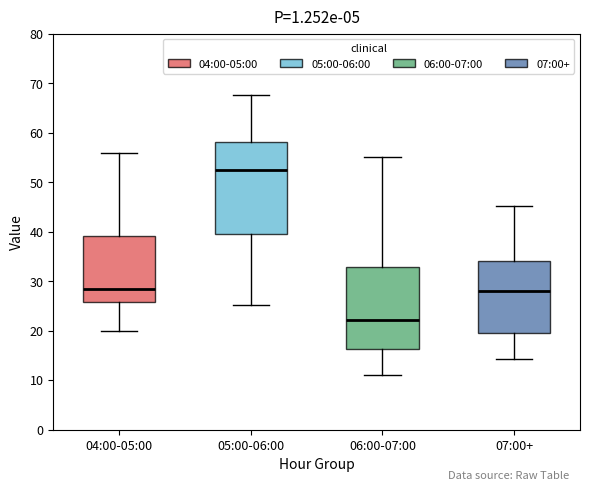

Which box has the lowest median line?

06:00-07:00